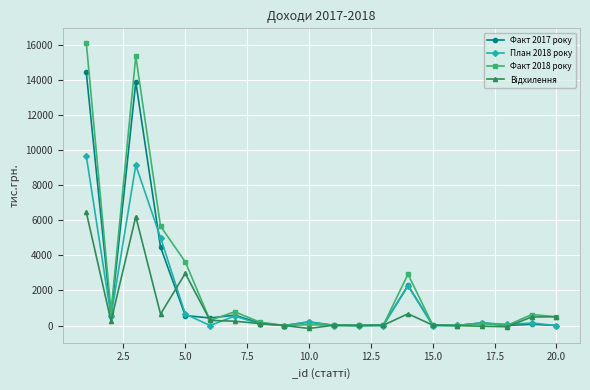

What is the highest value of the Факт 2017 року series?

14436.6